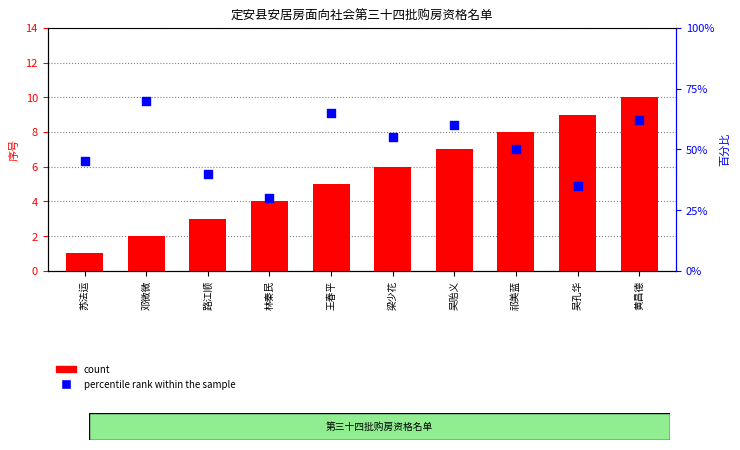

Which series has the largest Y range (max minus min)?

percentile rank within the sample